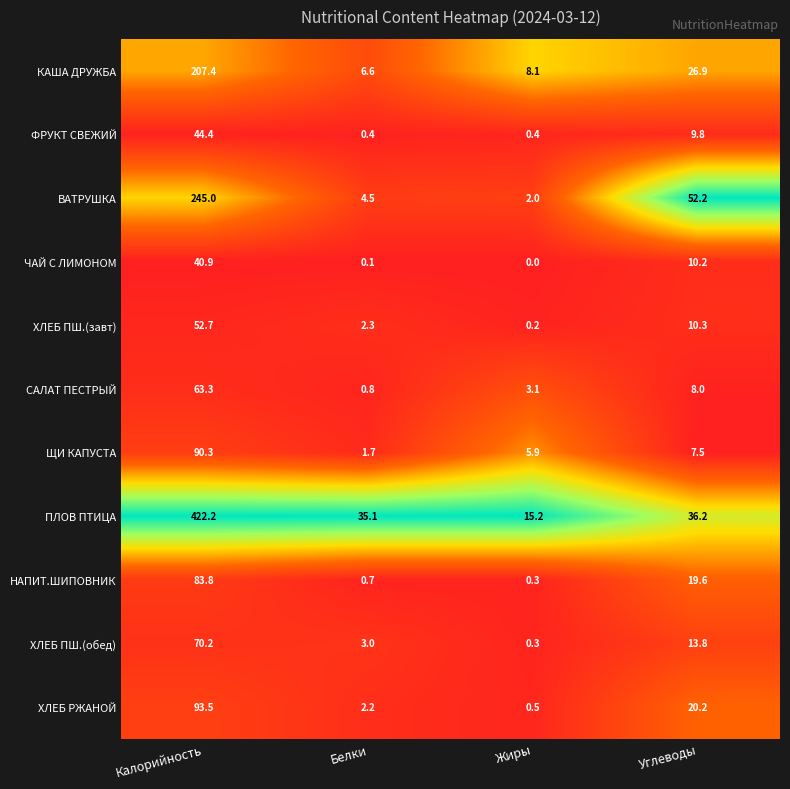

How many distinct data groups are displayed?

11